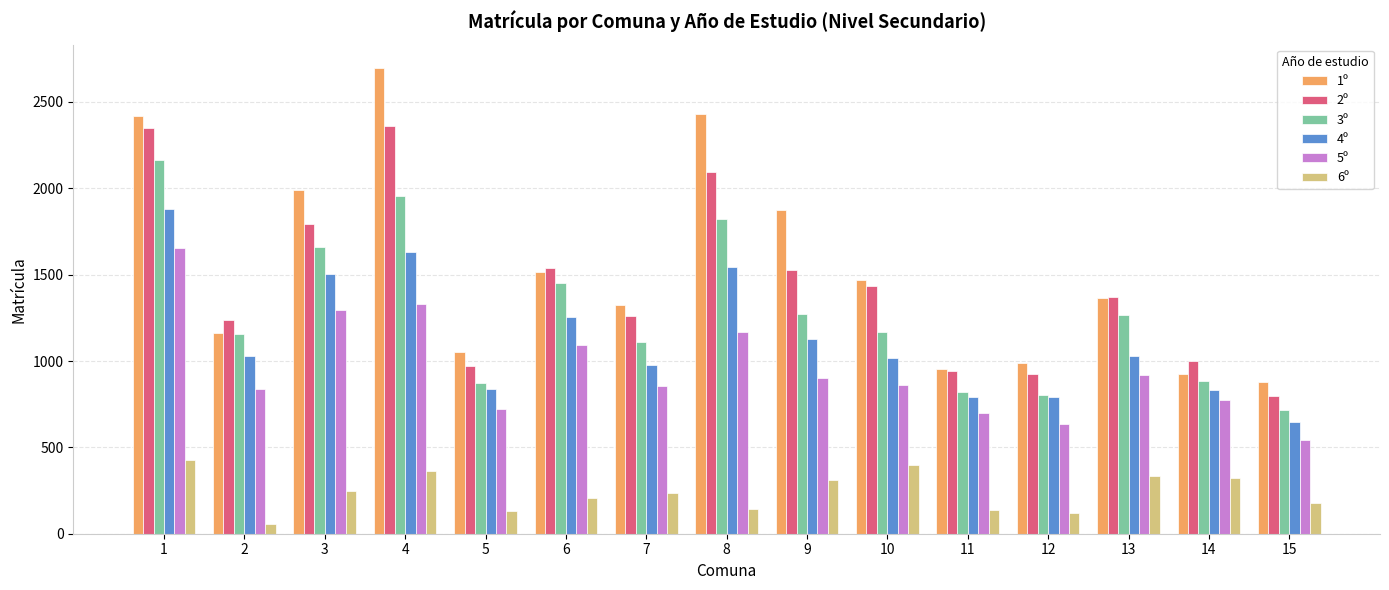

What is the total value across all series at 11?

4341